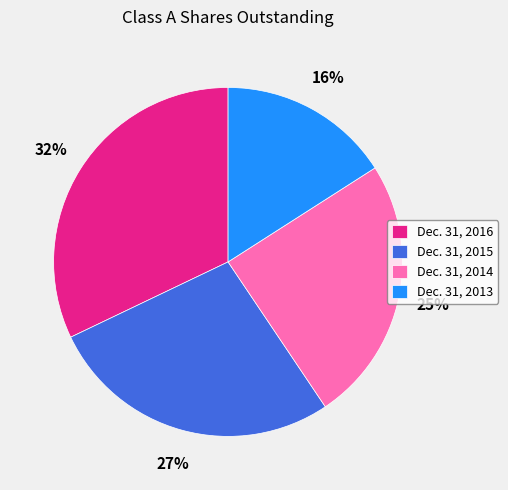

Is the sum of Dec. 31, 2015 and Dec. 31, 2014 greater than half?

Yes